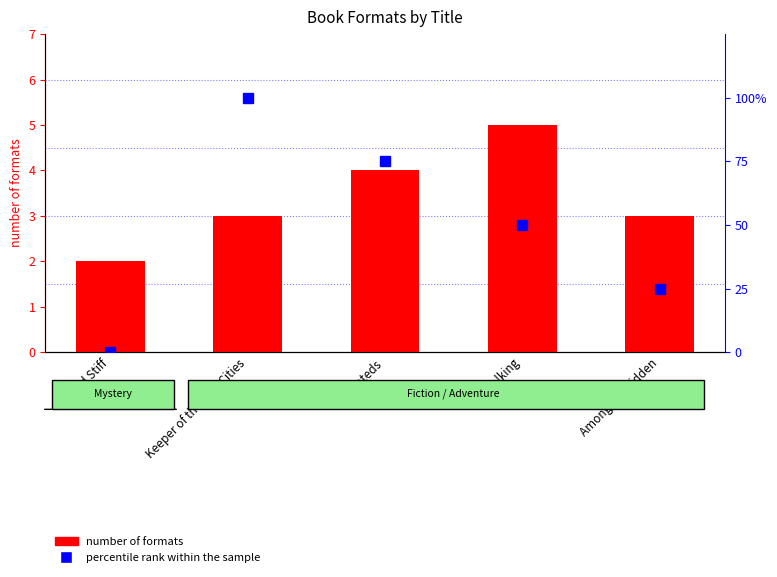

How many series are shown in this chart?

2